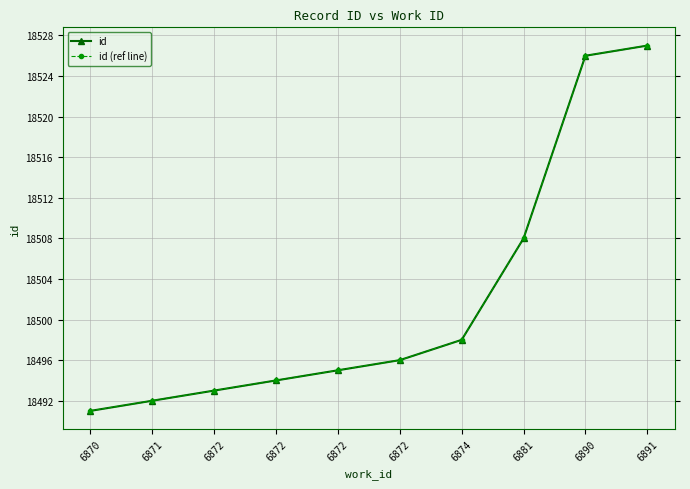

Rank the series by their maximum value, from highest to lowest.

id, id (ref line)